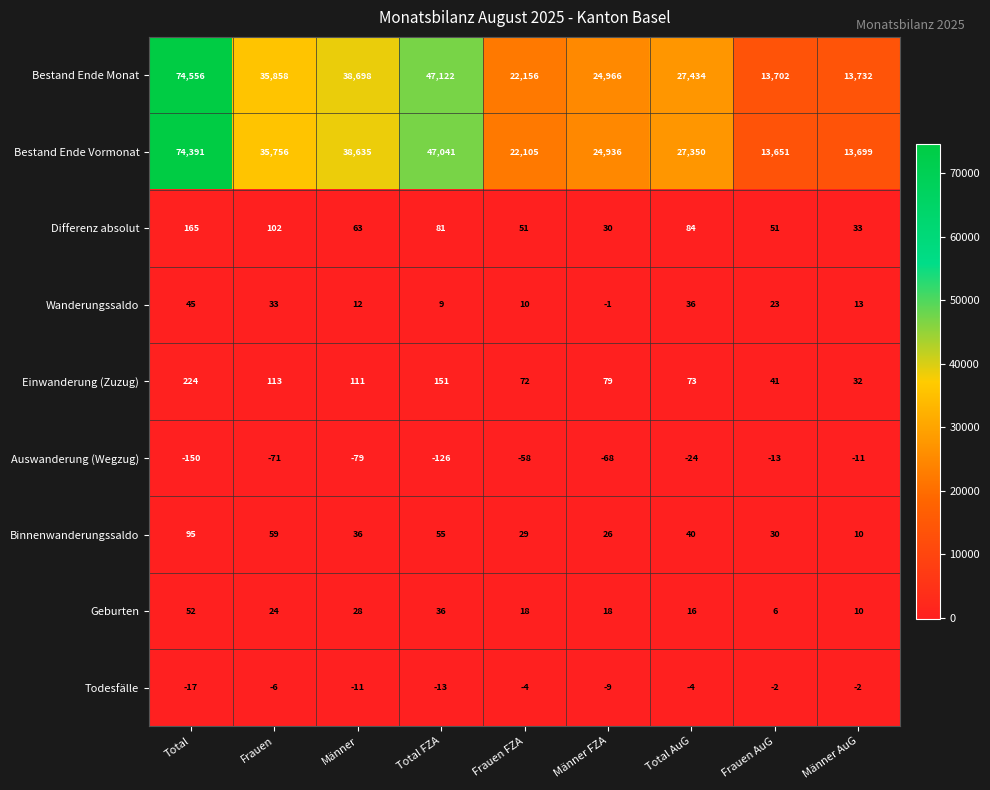

What is the difference between the maximum and second lowest values in the Binnenwanderungssaldo series?

69